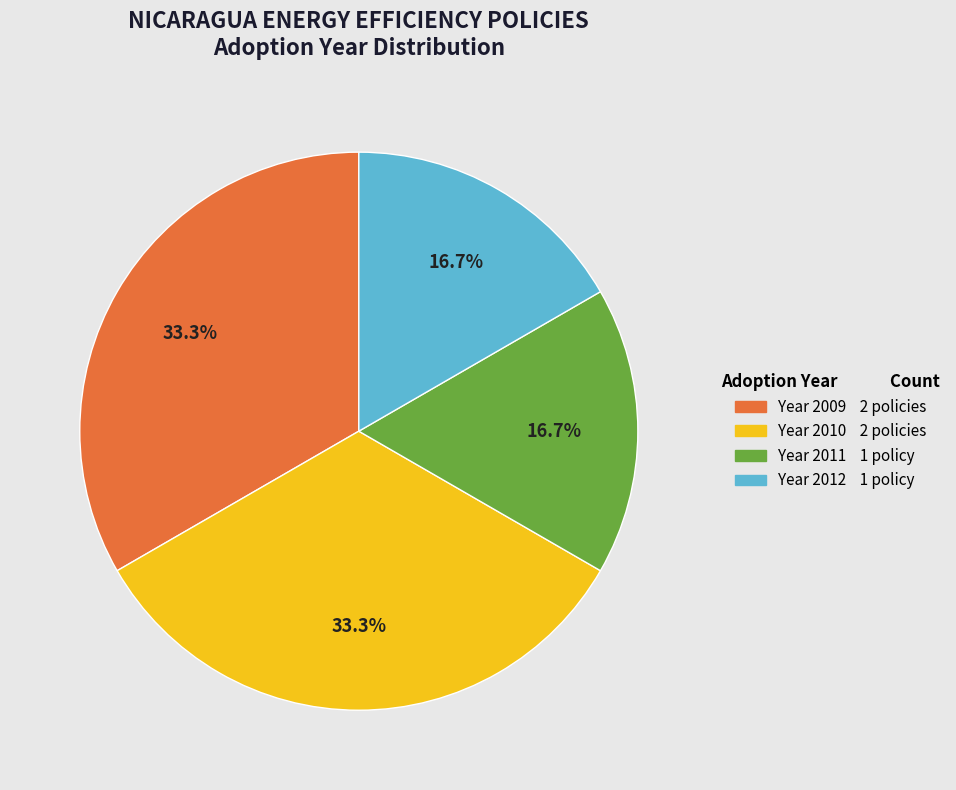

Is there any slice that represents more than half of the pie?

No